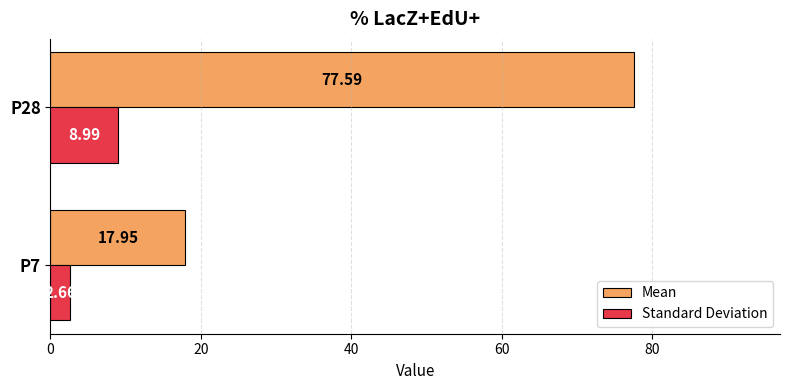

What is the total value across all series at P28?

86.6